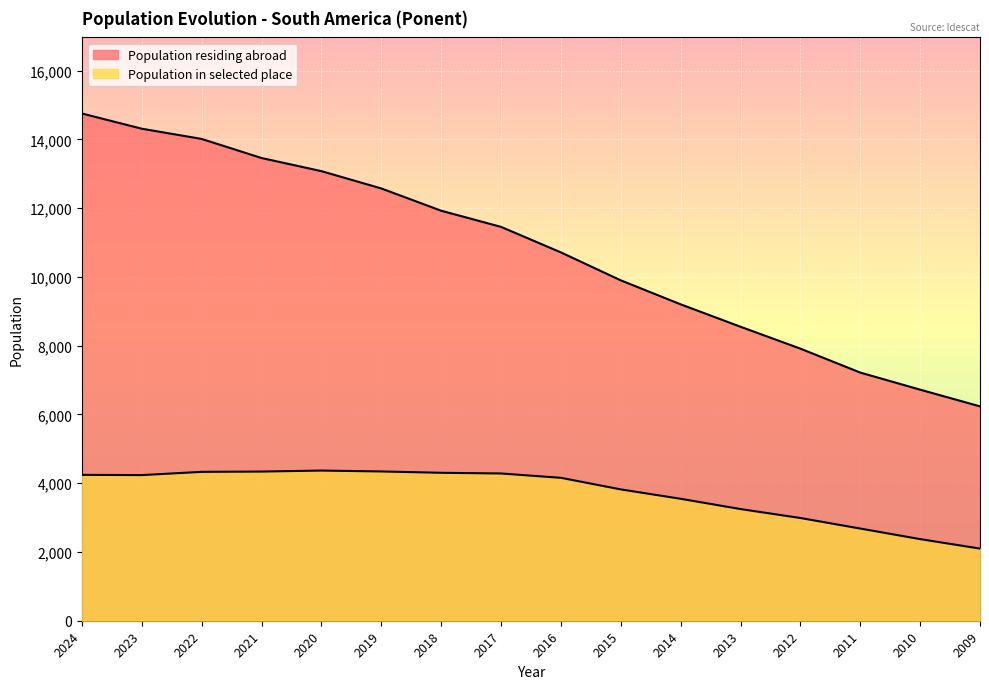

What is the difference between the second highest and second lowest values in the Population residing abroad series?

7590